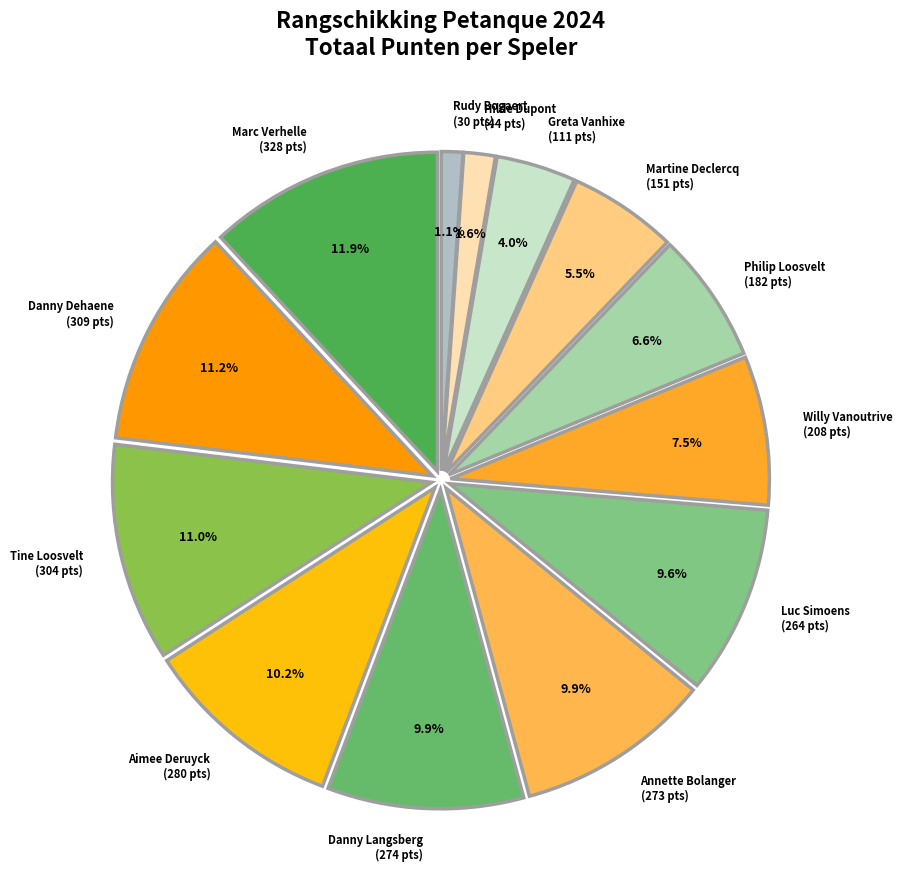

To the nearest percent, what portion does Danny Langsberg represent?

10%